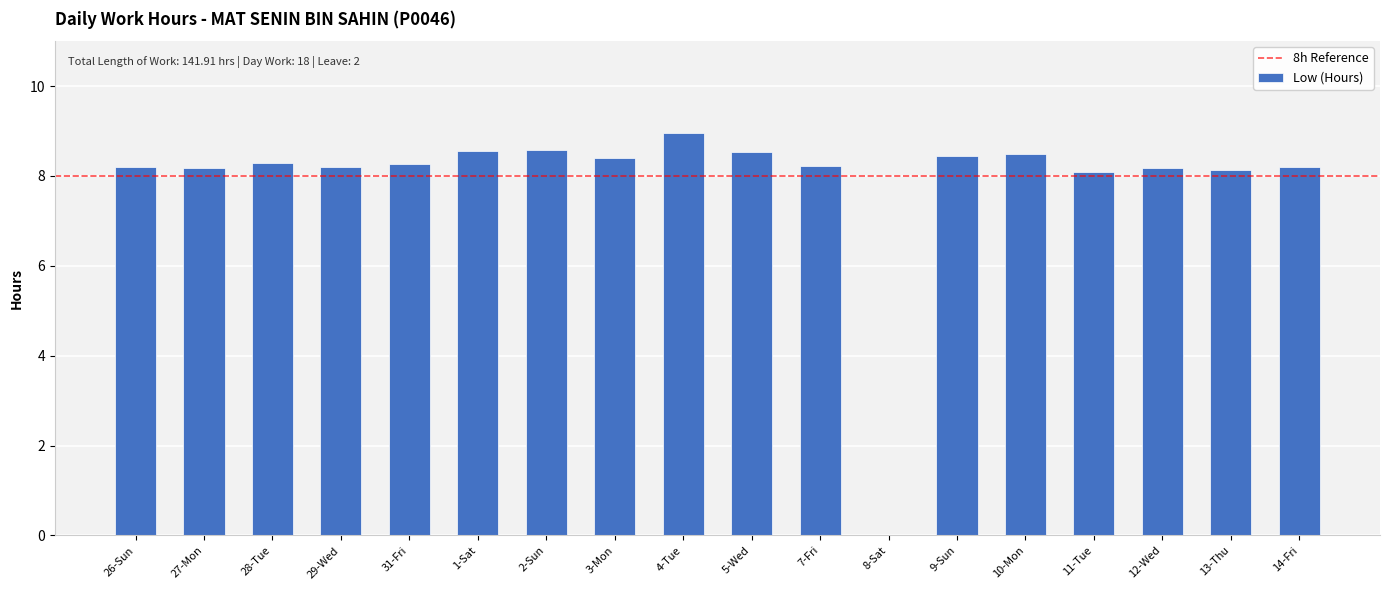

Where does the data first go above 8?

26-Sun